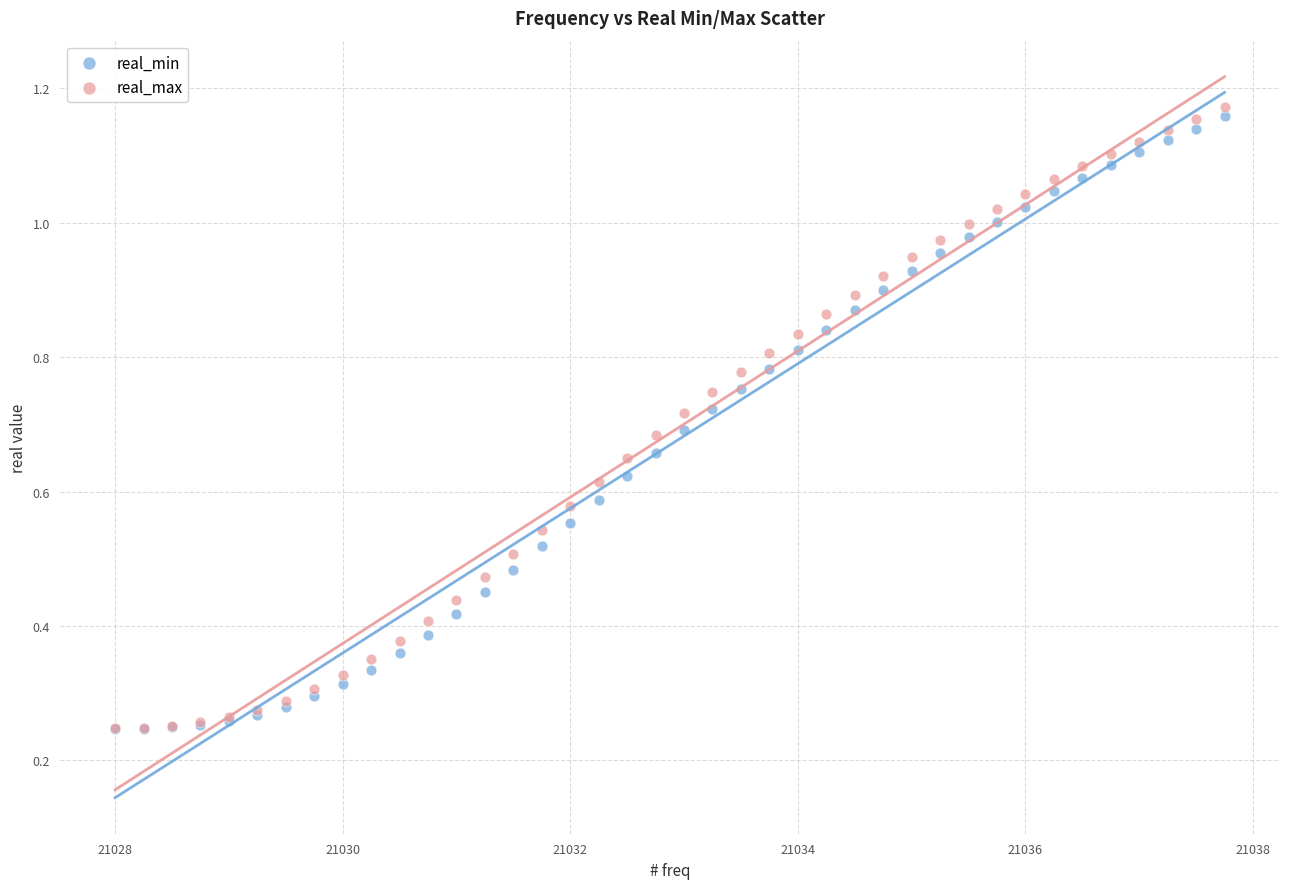

Which series has the widest spread of Y values?

real_max